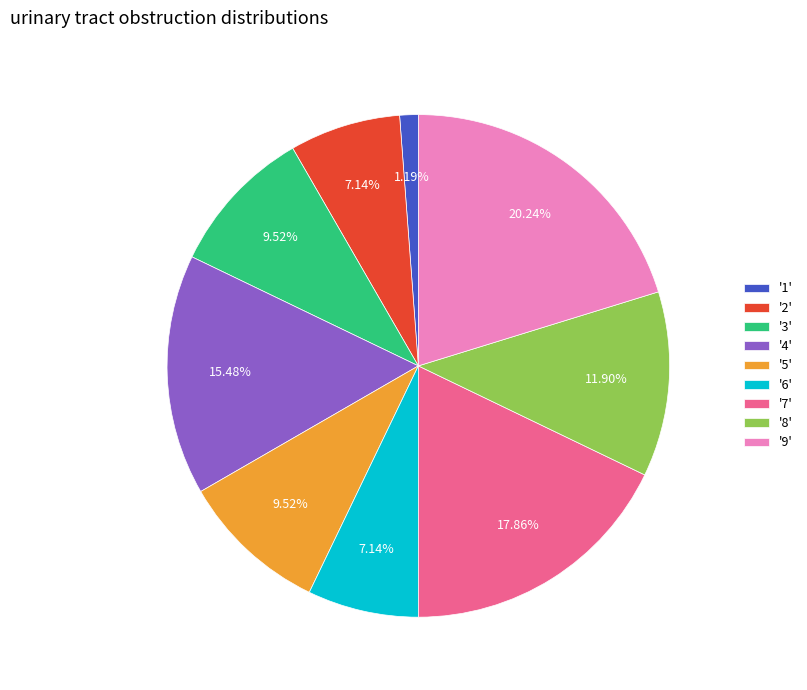

Is the sum of '9' and '1' greater than half?

No